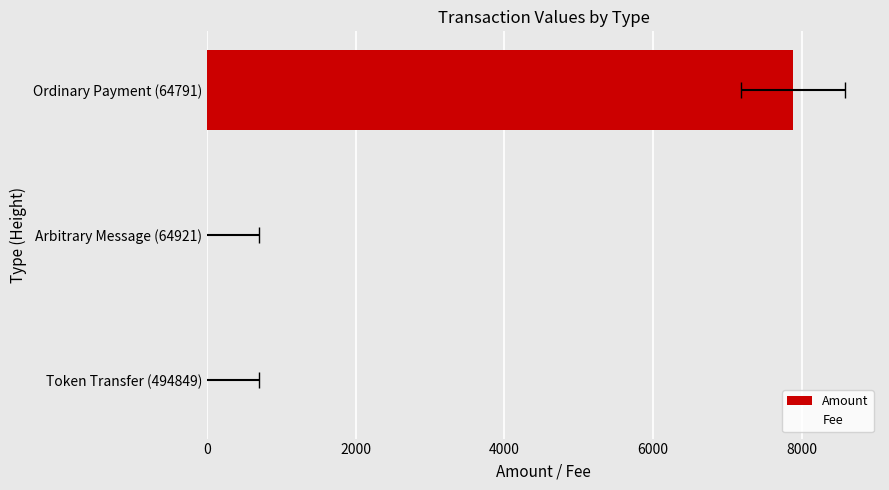

At how many categories does at least one series exceed 3747?

1